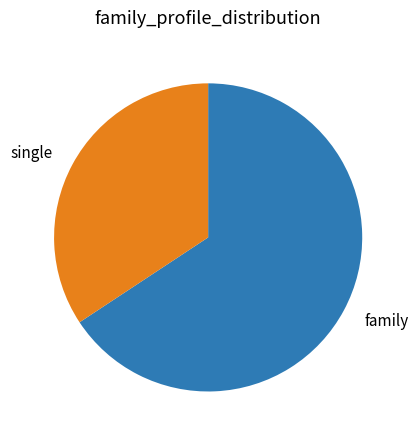

True or false: family accounts for 78% of the total.

False